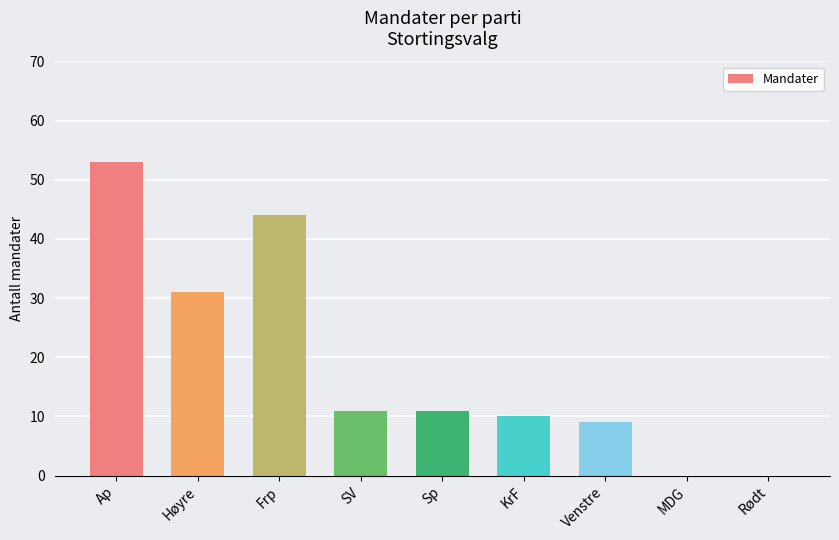

What is the sum of the values at MDG and Ap?

53